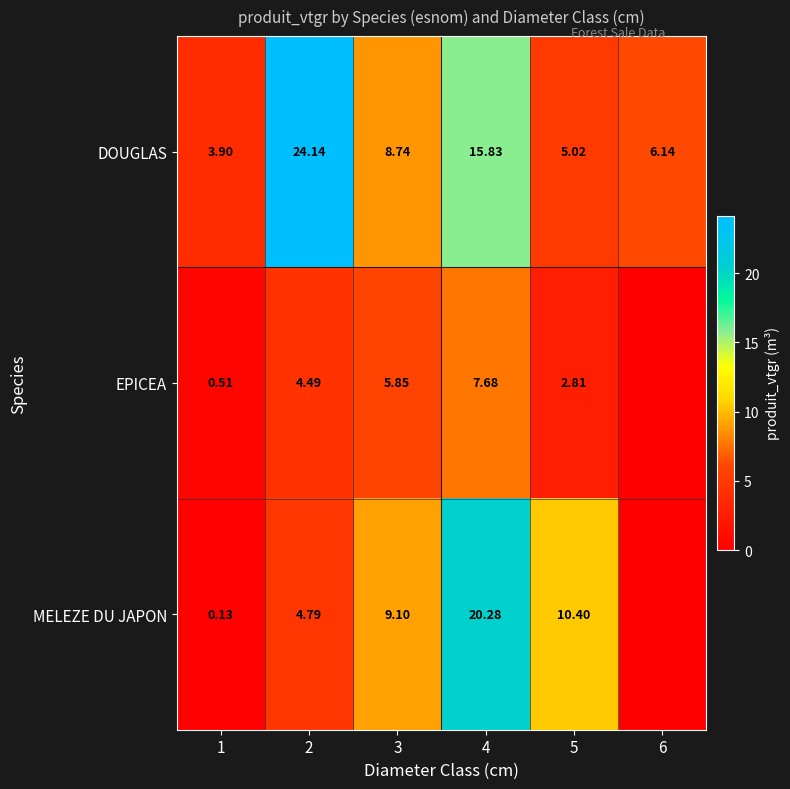

What is the difference between the highest and lowest values at 2?

19.6